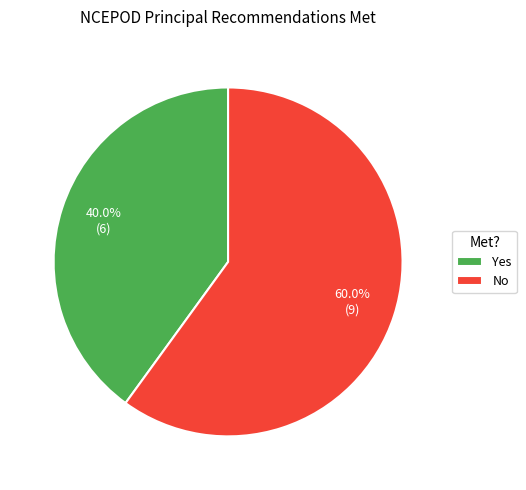

What is the smallest slice in the pie chart?

Yes